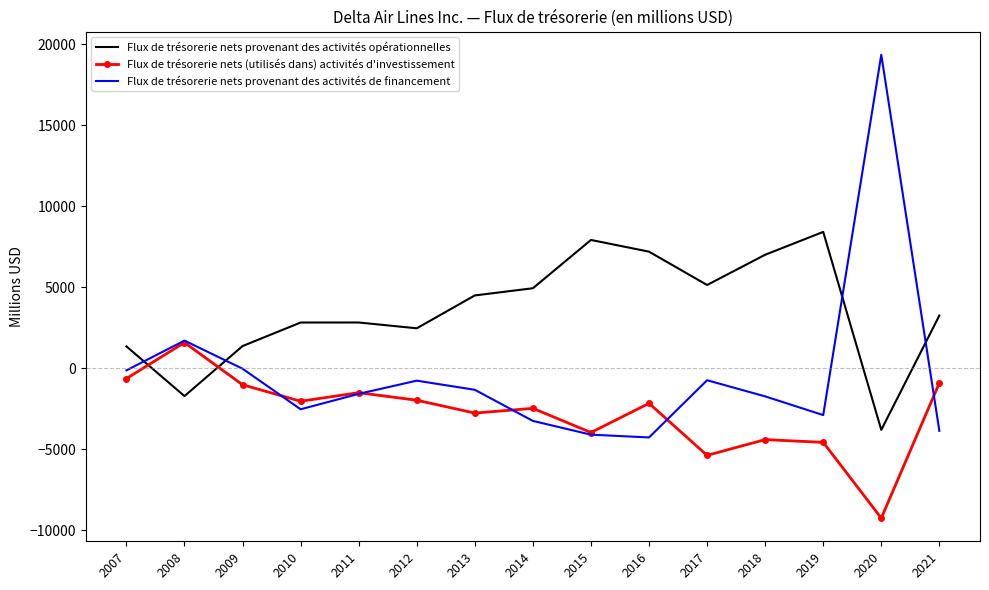

True or false: Flux de trésorerie nets (utilisés dans) activités d'investissement has a value of -6555 at 2018.

False